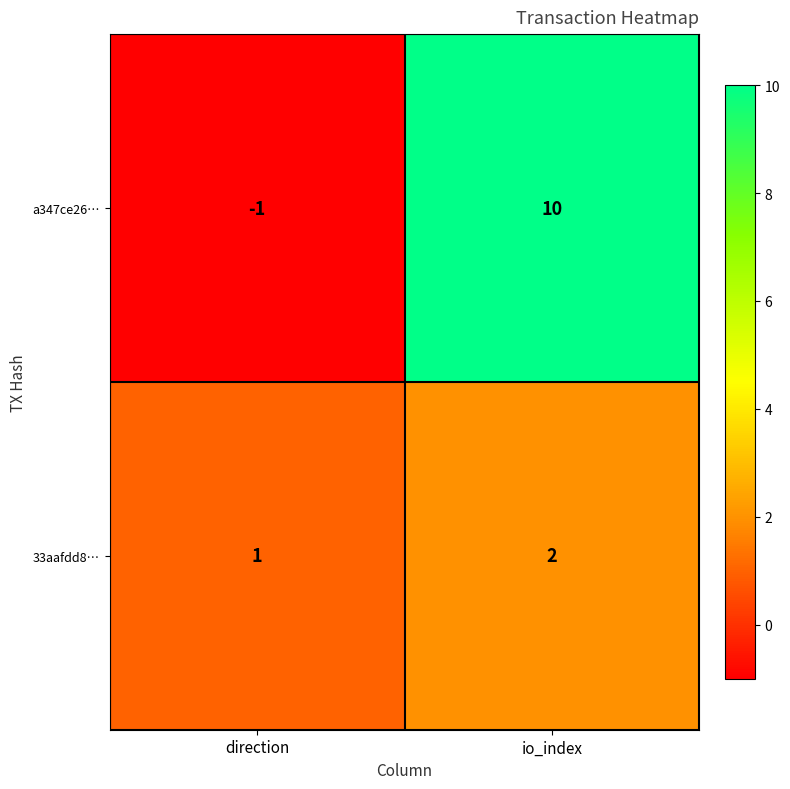

What is the sum of the 33aafdd8… values at direction and io_index?

3